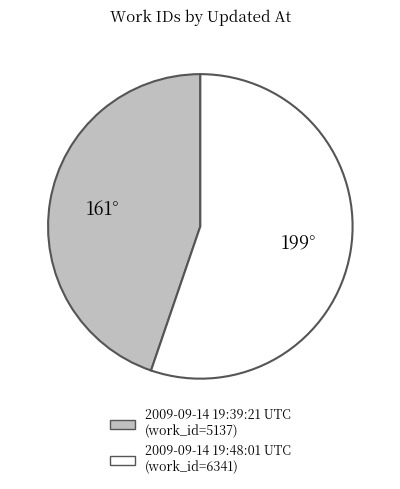

Is it true that 2009-09-14 19:48:01 UTC is 55% of the pie?

True